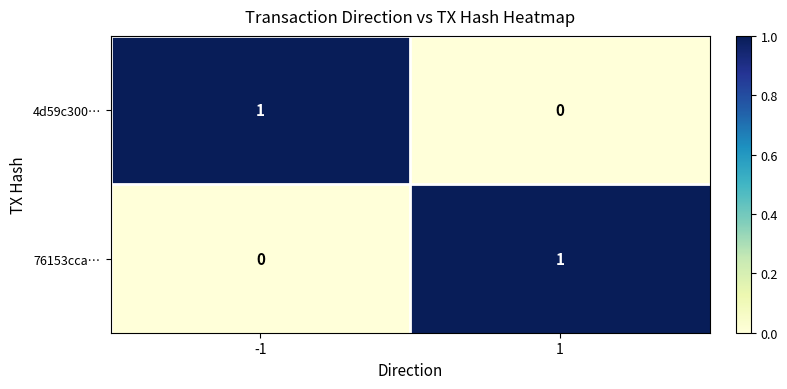

Rank the series at -1 from lowest to highest value.

76153cca…, 4d59c300…